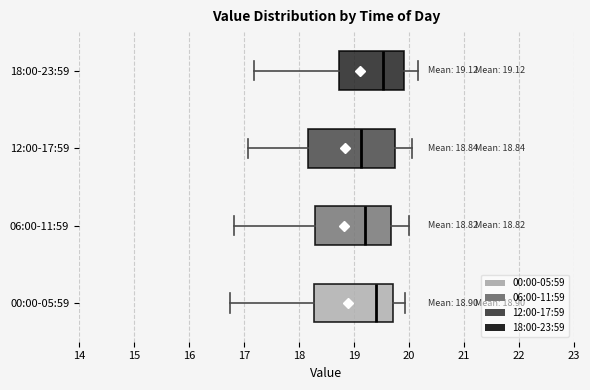

Which box's median line is the furthest to the right?

18:00-23:59